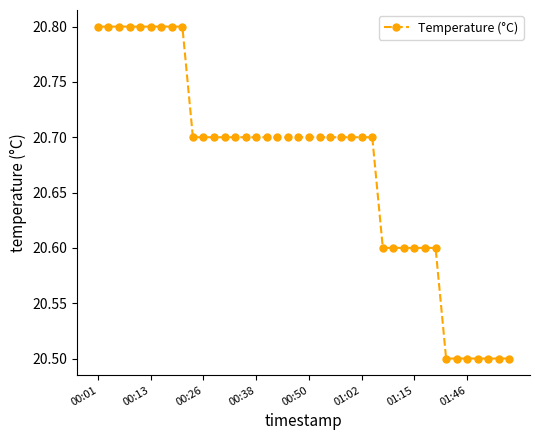

Count the number of categories in the chart.

40